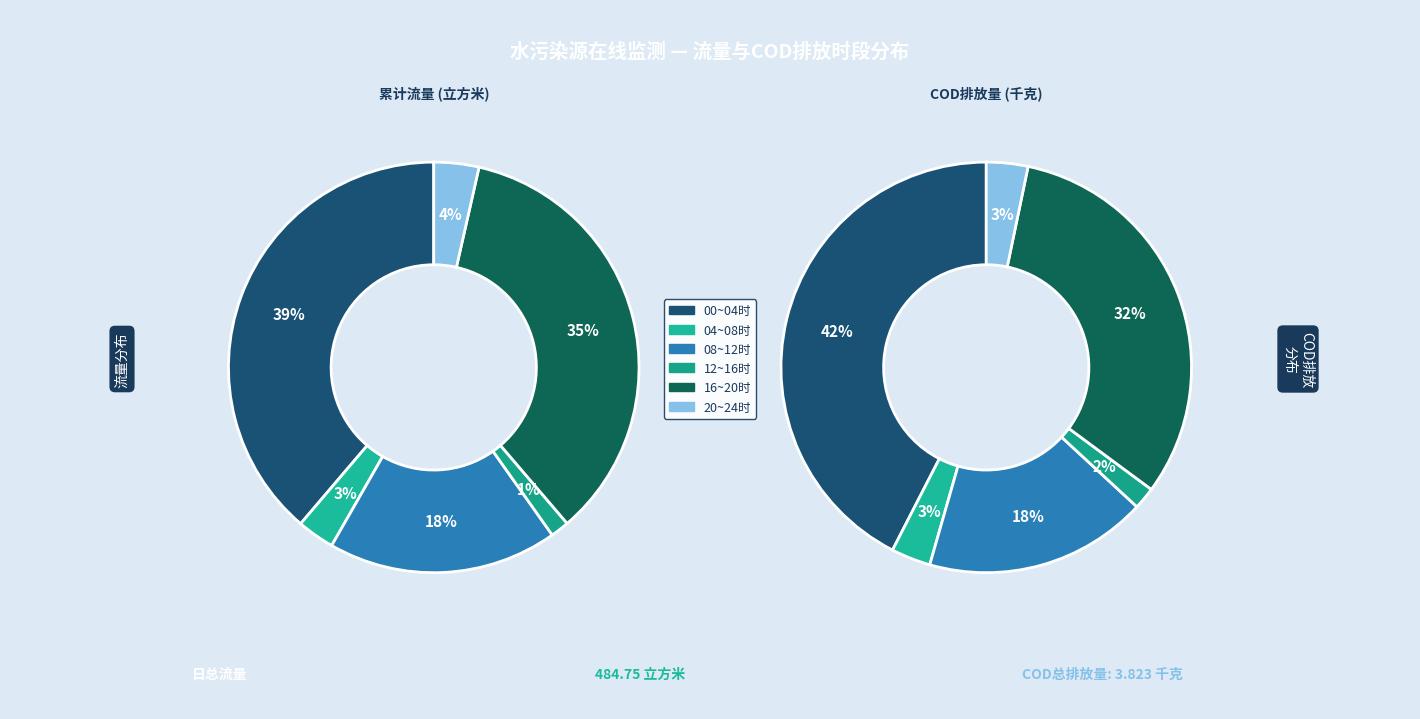

The 00~01时 slice represents 1% of the pie. True or false?

False